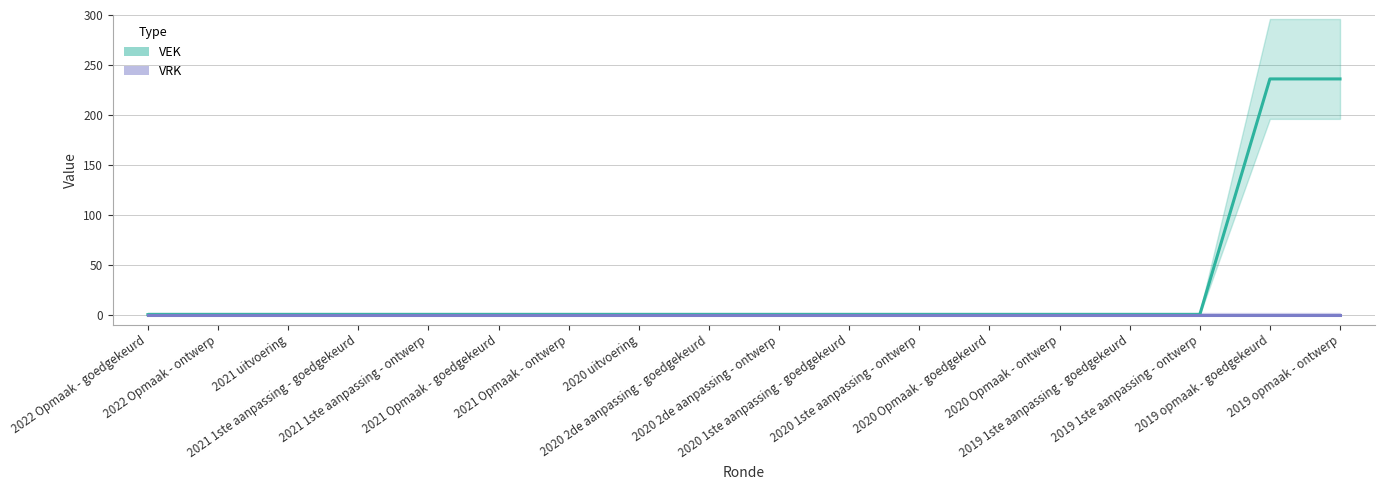

True or false: VRK and VEK intersect in this chart.

False